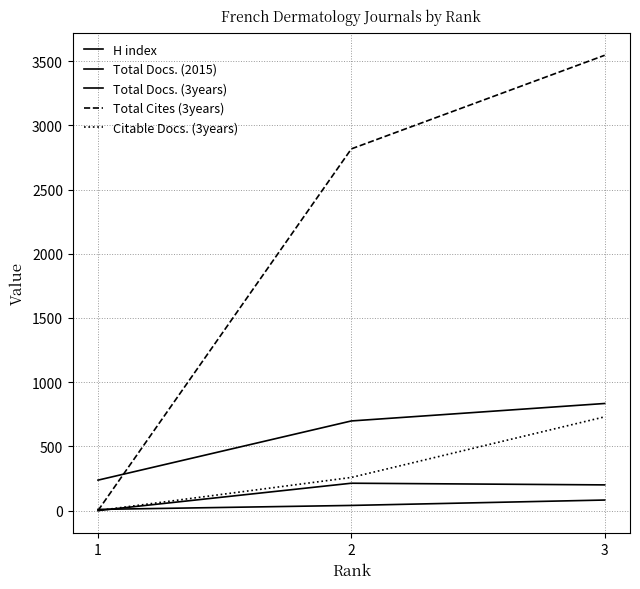

Which series changed the most between 1 and 2?

Total Cites (3years)